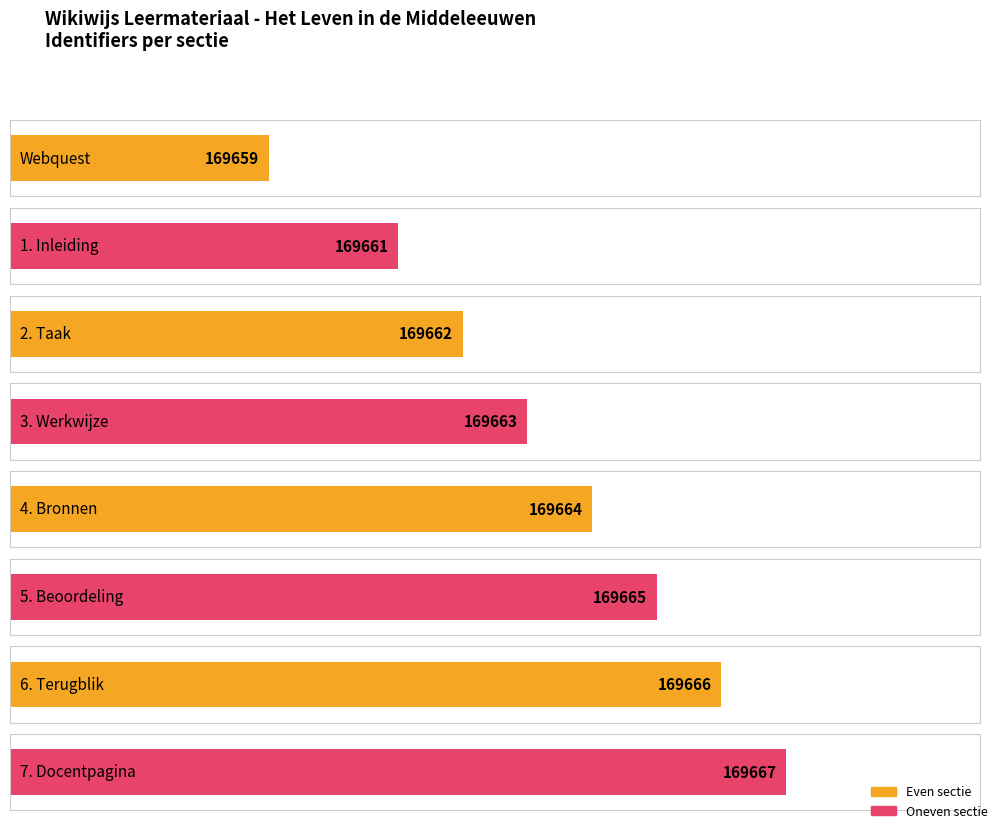

Reading right to left, list all the values displayed in this chart.

169667	169666	169665	169664	169663	169662	169661	169659